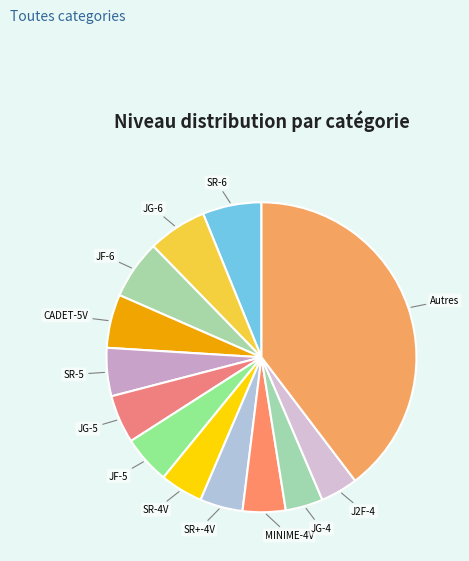

Is there a majority slice in this chart?

No